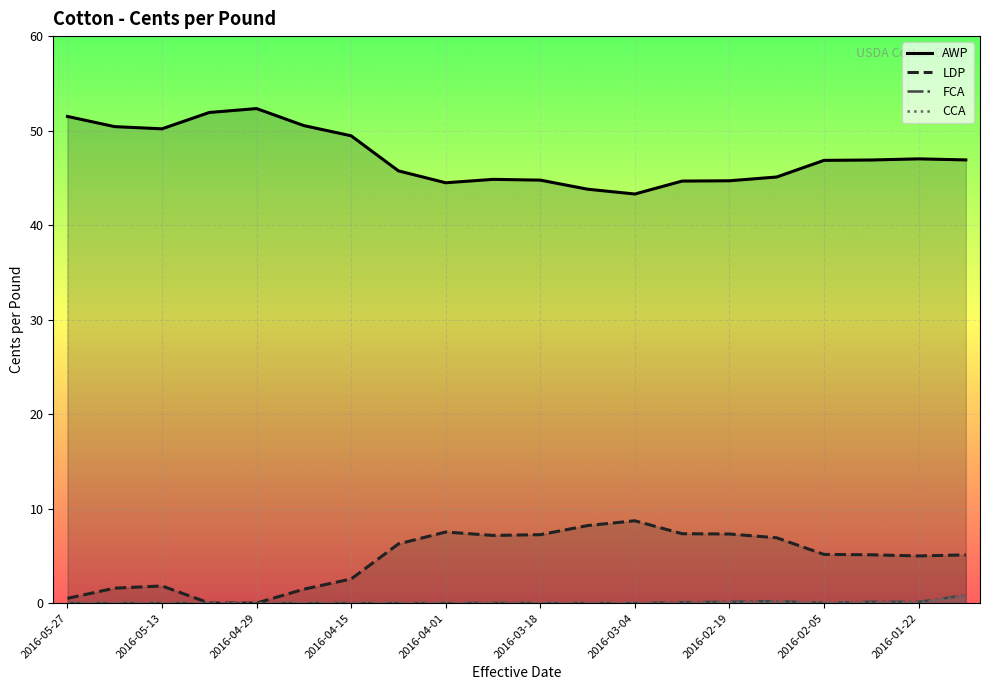

True or false: LDP and AWP cross at least once.

False